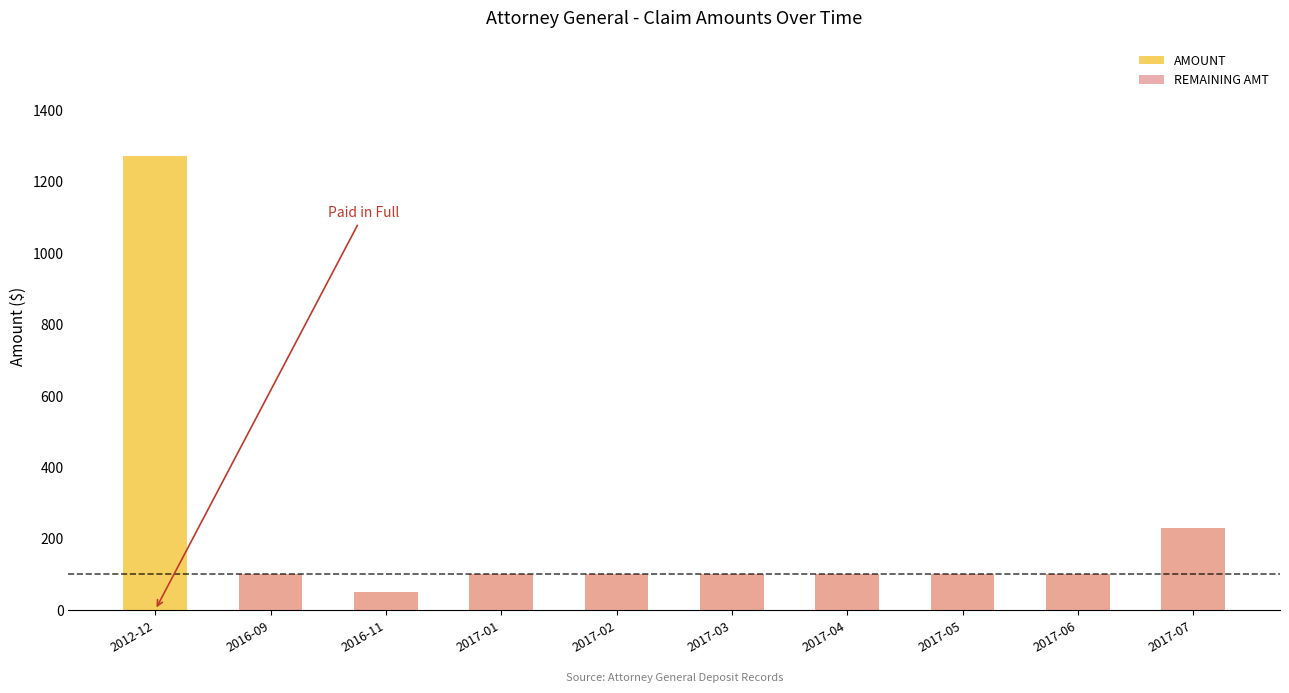

Which has a higher value, 2017-02 or 2012-12?

2012-12